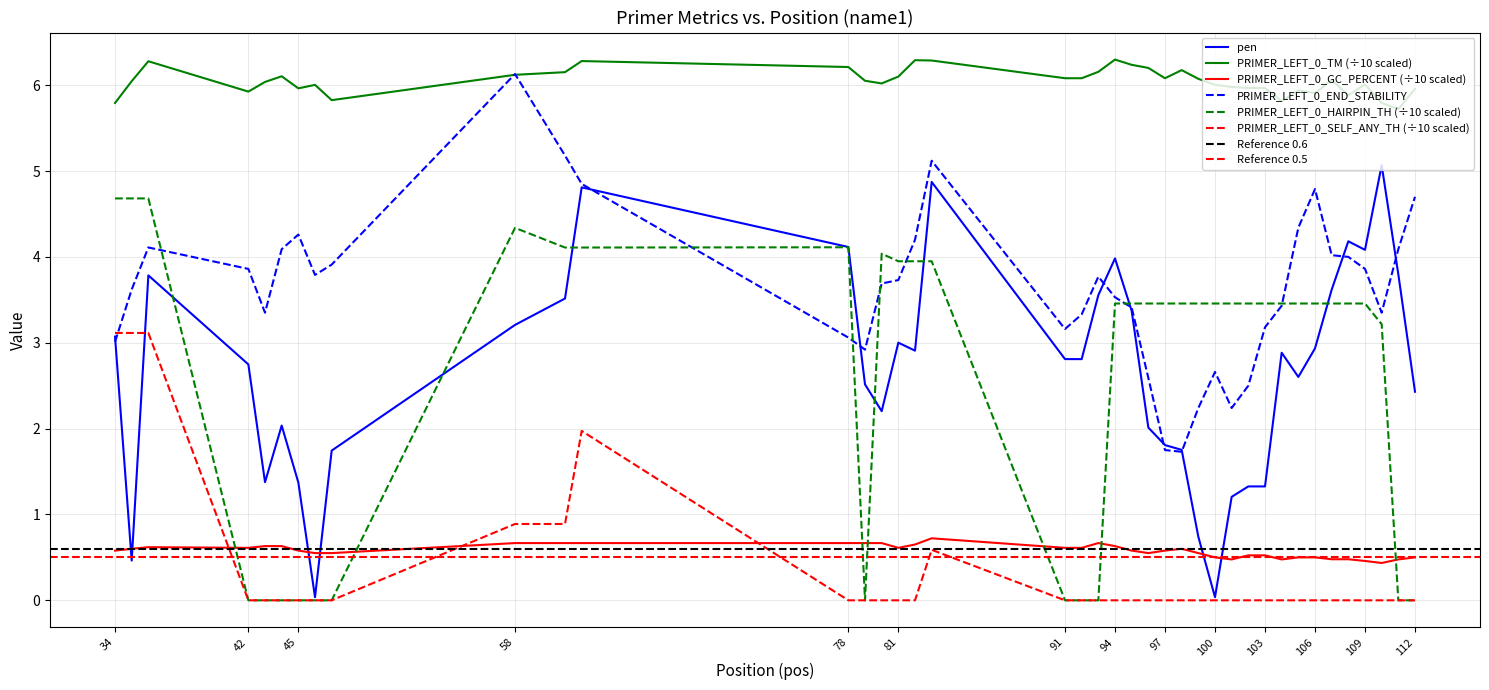

Between 101 and 100, which is larger?

101